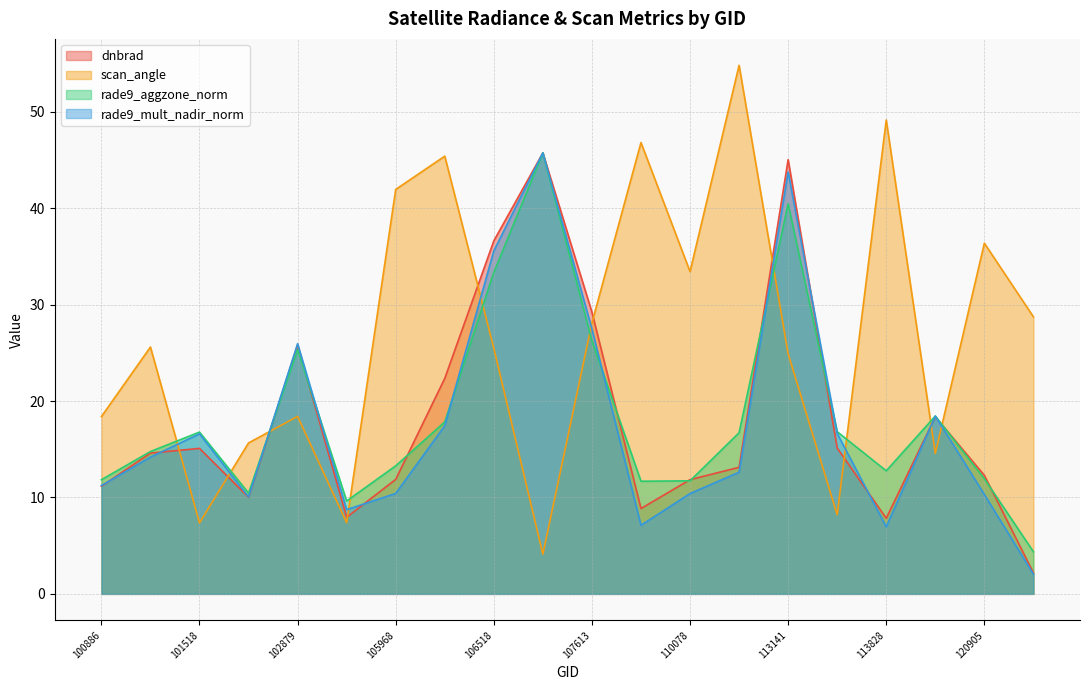

Count the number of categories in the chart.

20